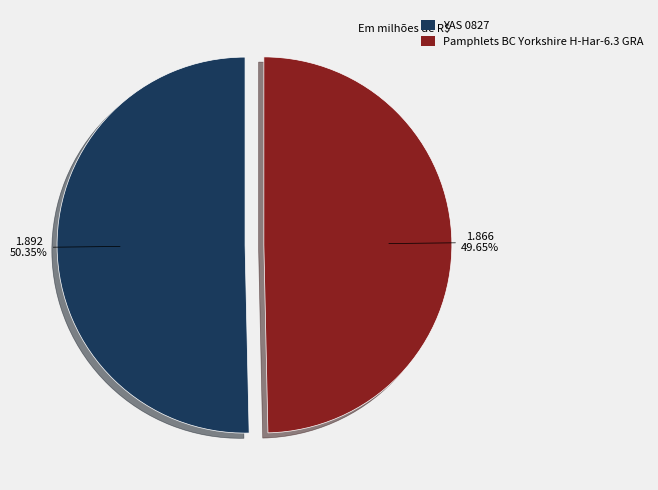

How many slices are in this pie chart?

2